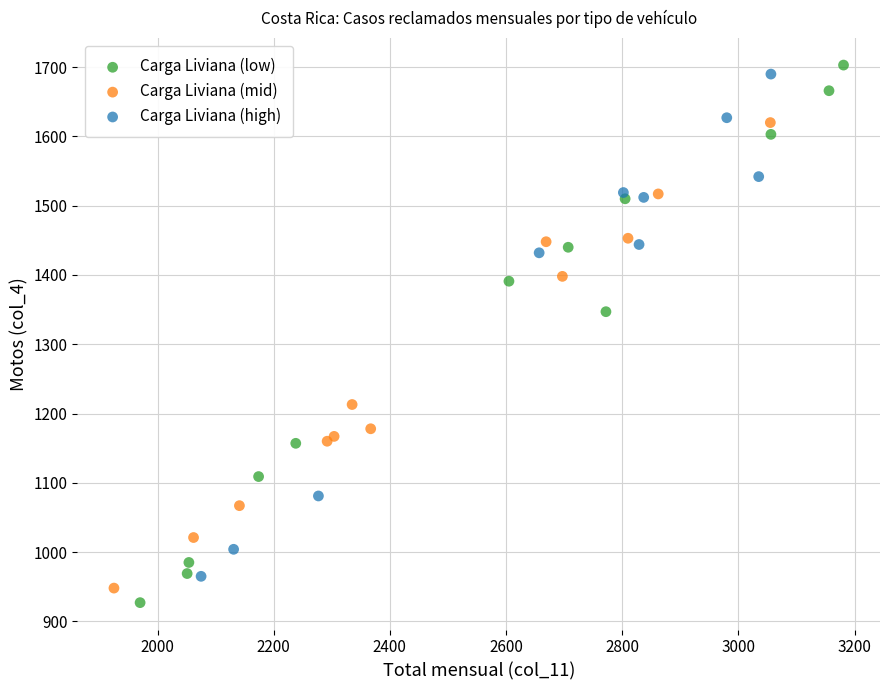

Which series has the widest spread of Y values?

Carga Liviana (low)